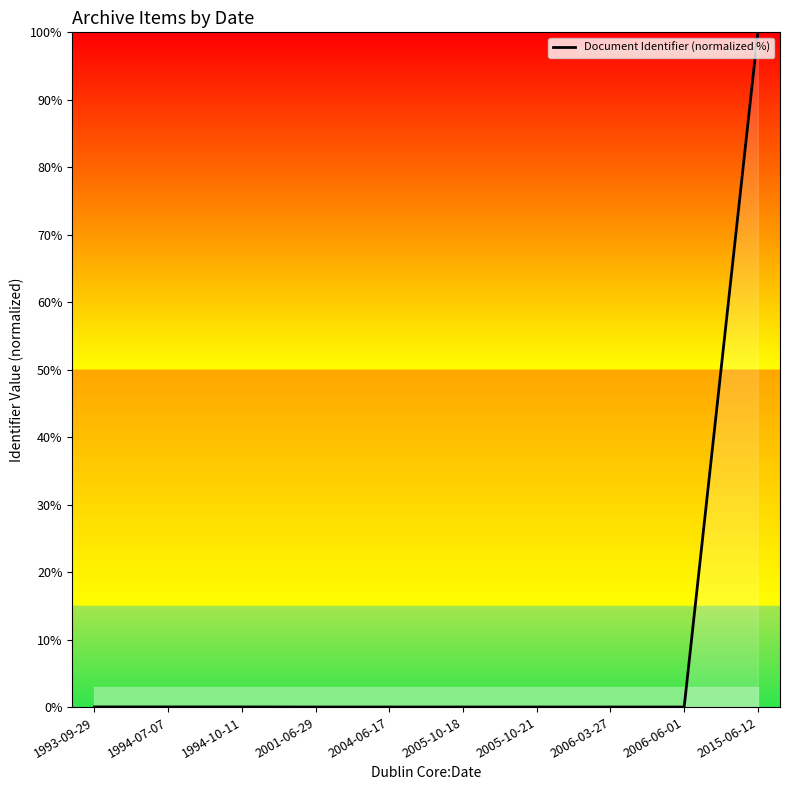

What is the difference between the maximum and minimum values?

100.0